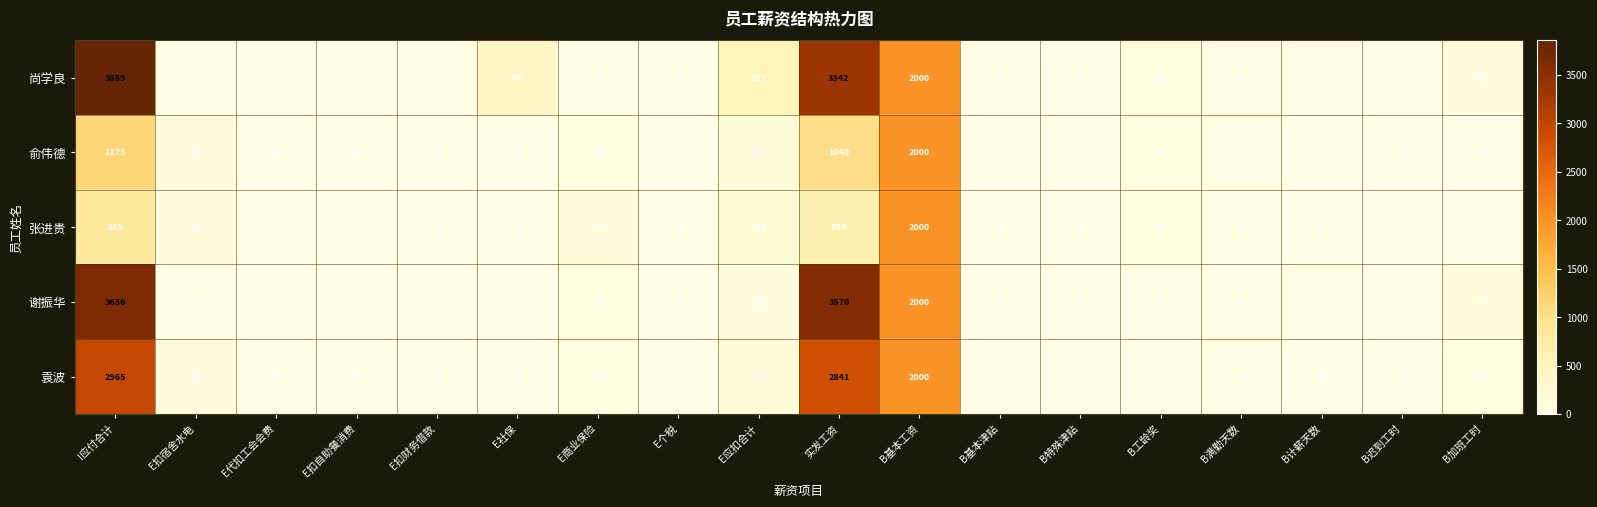

At E应扣合计, list the series in order from largest to smallest.

尚学良, 张进贵, 俞伟德, 袁波, 谢振华